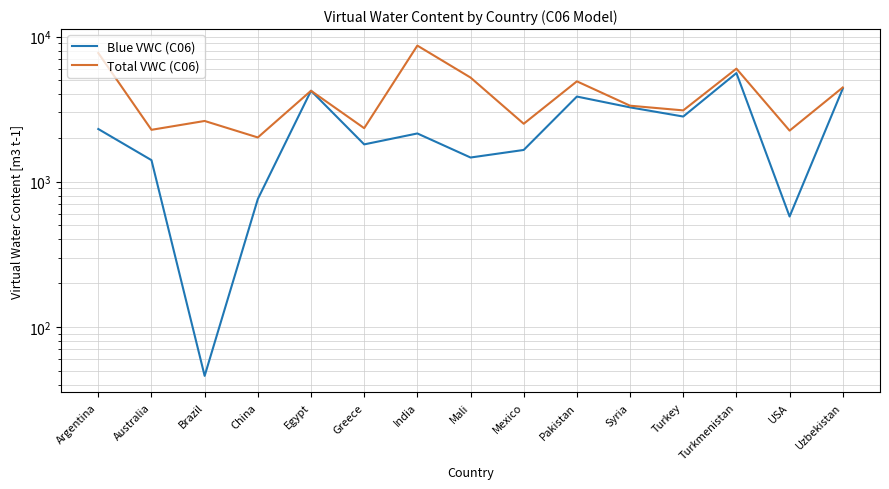

What is the spread (max minus min) of values at Brazil?

2575